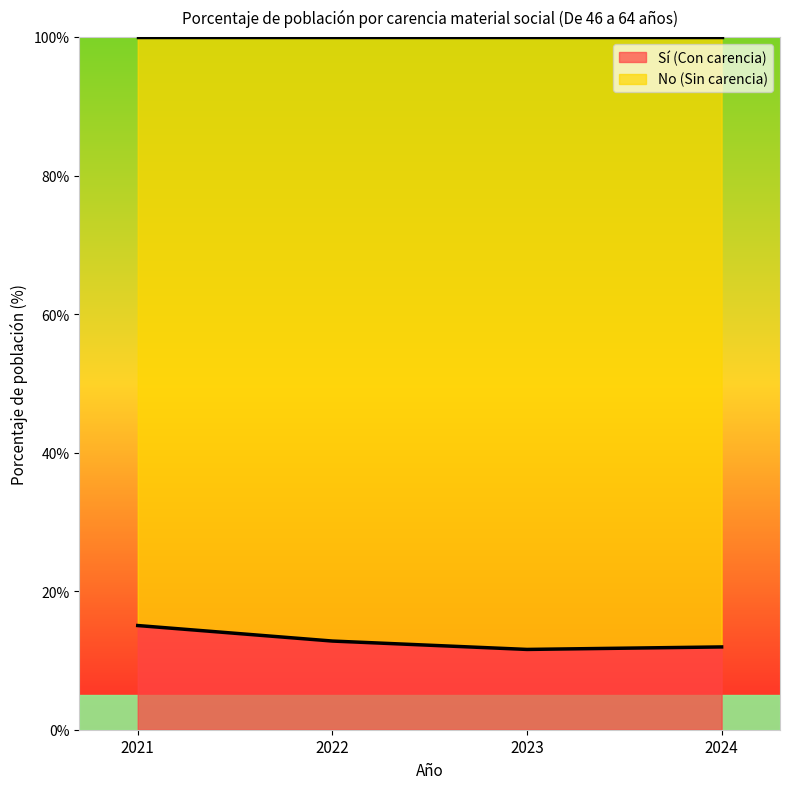

What is the sum of the values at 2024 and 2022?

24.8